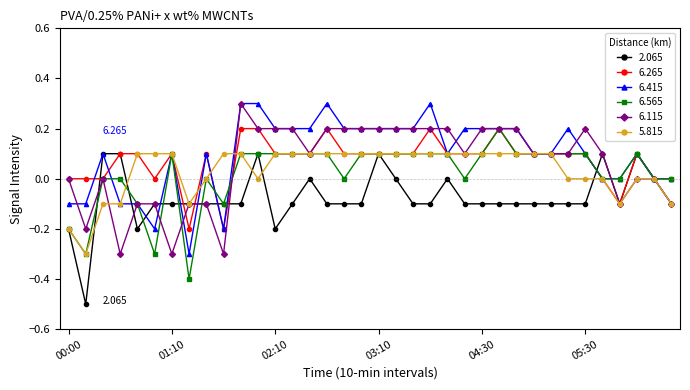

Count the number of categories in the chart.

36